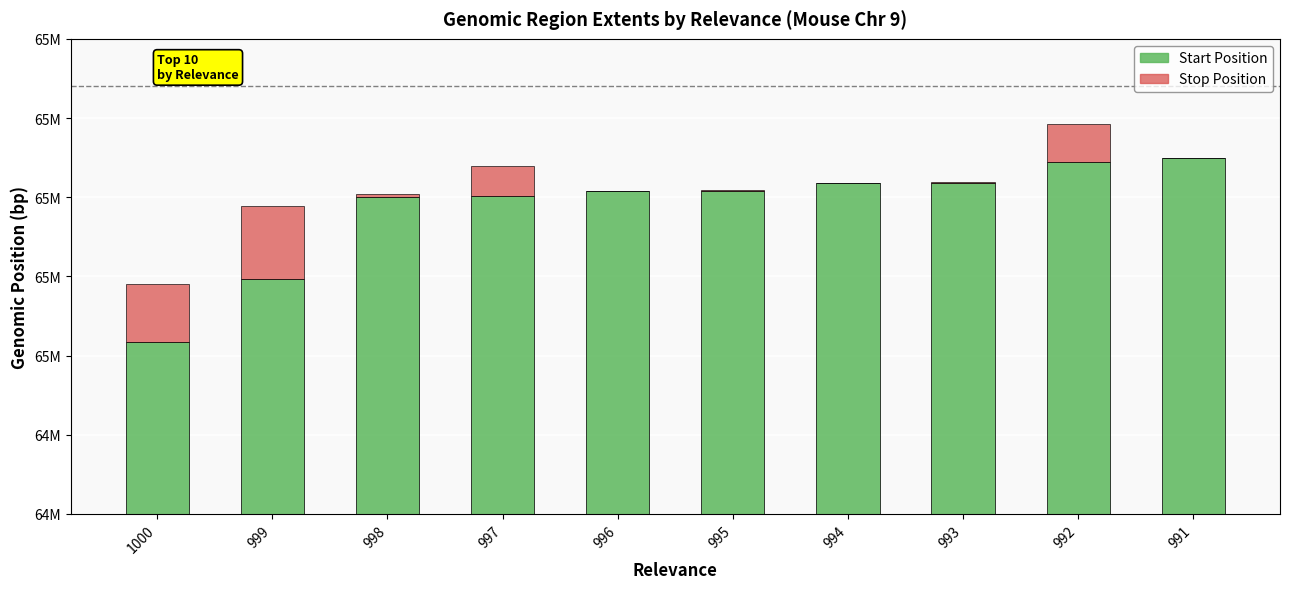

How many bars are there in each group?

2